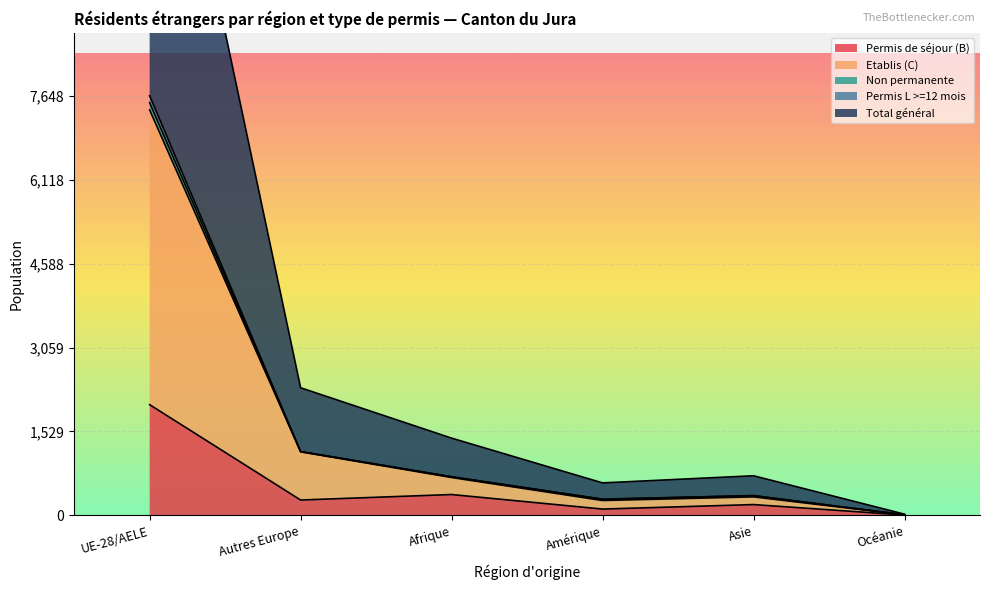

The Permis L >=12 mois series shows 1571 at Autres Europe. True or false?

False